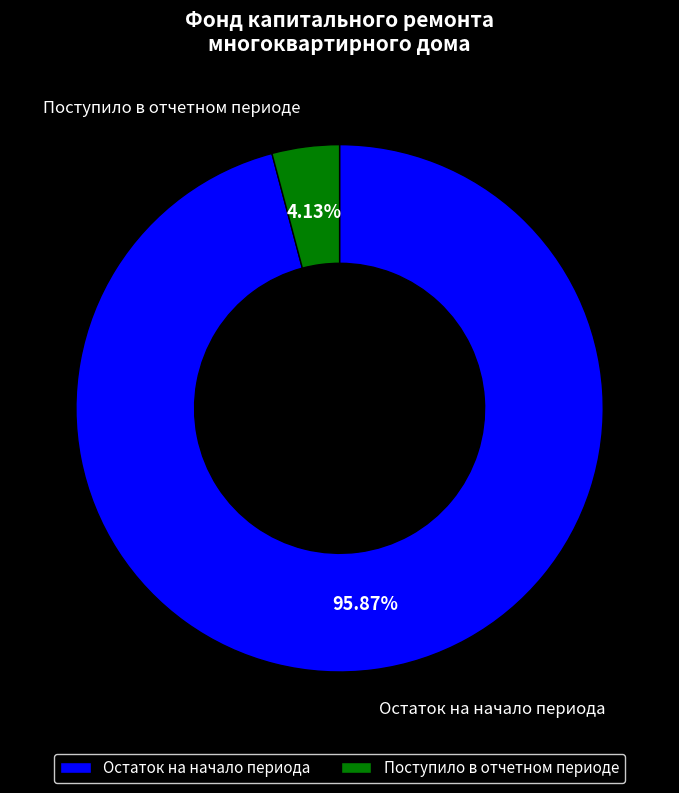

Count the number of slices in the pie.

2